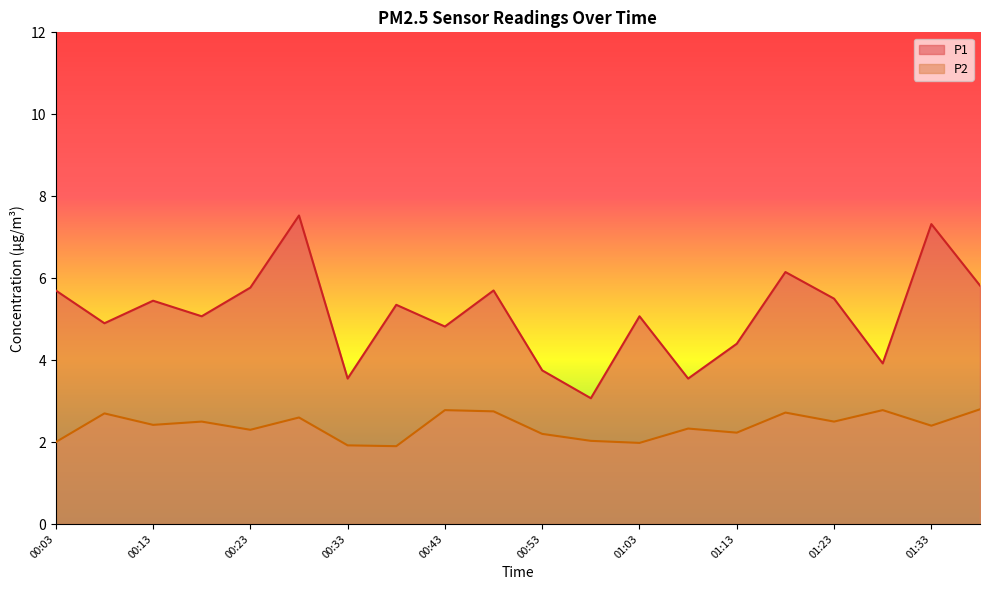

Reading left to right, list all the values displayed in this chart.

P1: 5.7	4.9	5.5	5.1	5.8	7.5	3.5	5.3	4.8	5.7	3.8	3.1	5.1	3.5	4.4	6.2	5.5	3.9	7.3	5.8
P2: 2.0	2.7	2.4	2.5	2.3	2.6	1.9	1.9	2.8	2.8	2.2	2.0	2.0	2.3	2.2	2.7	2.5	2.8	2.4	2.8